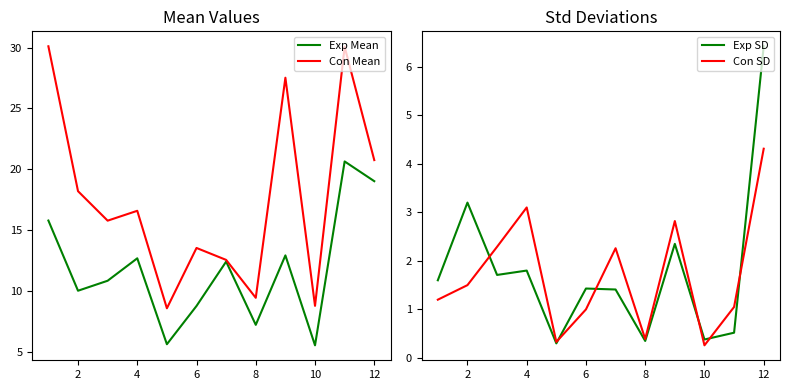

The Con Mean series shows 33.9 at 12. True or false?

False